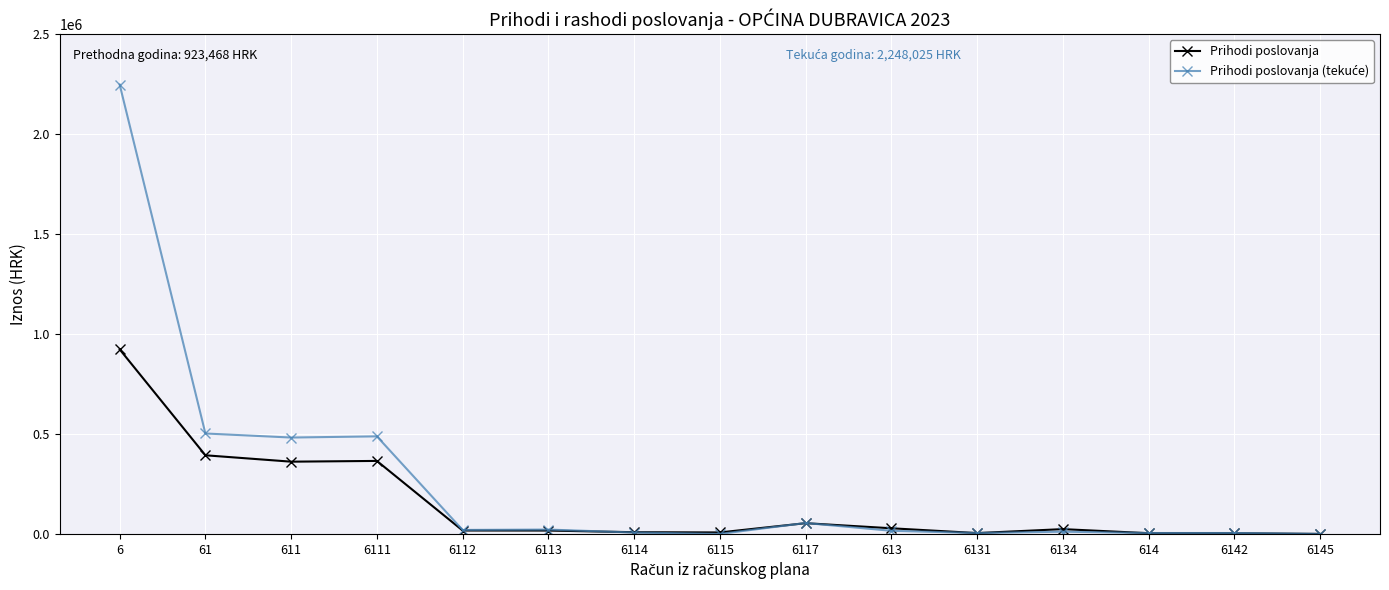

What is the difference between the highest and lowest values at 6111?

122931.3